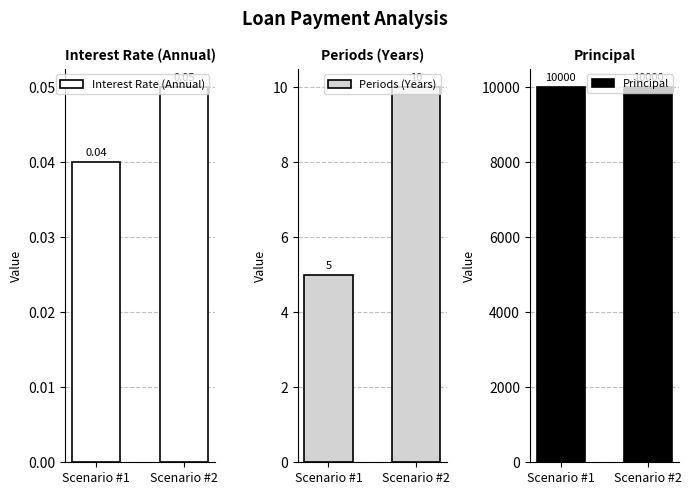

True or false: Interest Rate (Annual) has a value of 0.0 at Scenario #2.

False